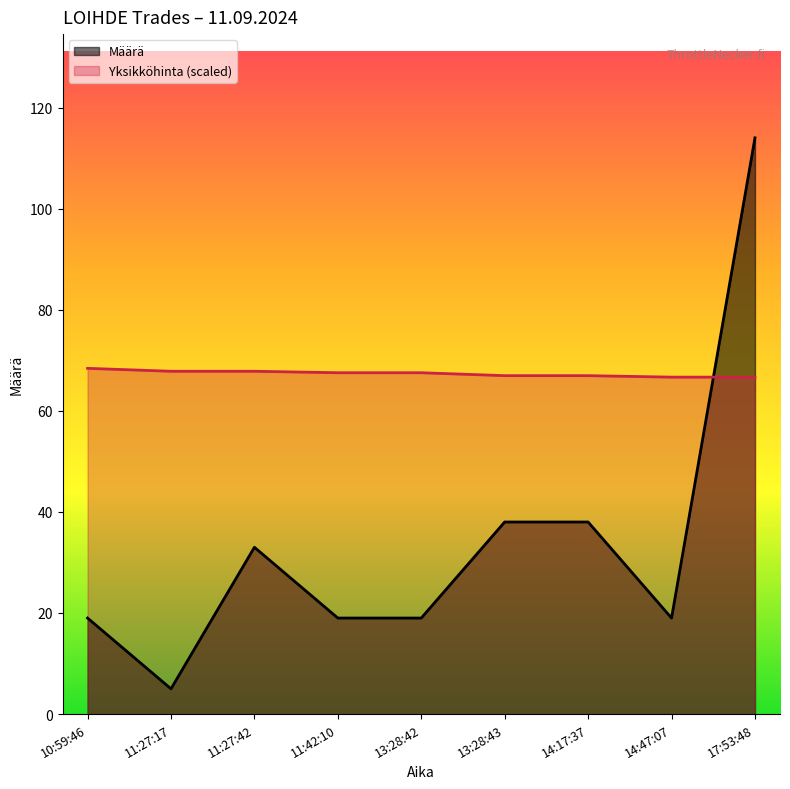

Which series changed the most between 11:27:17 and 17:53:48?

Määrä